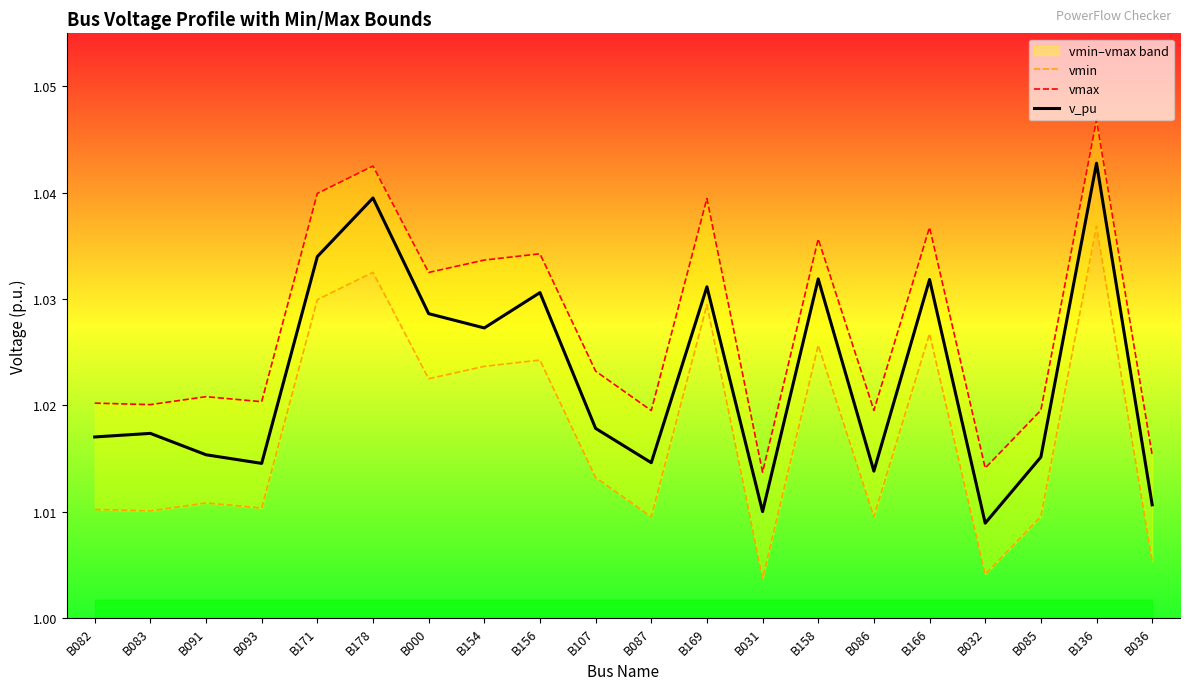

In v_pu, how many points are higher than both neighbors (excluding endpoints)?

7